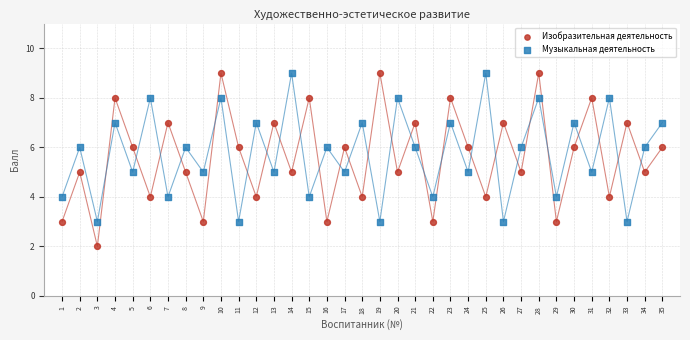

What are all the series names shown in the legend?

Изобразительная деятельность, Музыкальная деятельность